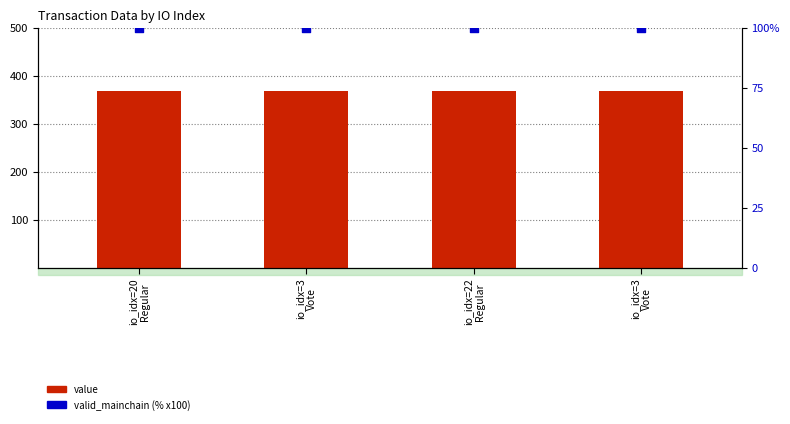

Which series reaches the maximum Y coordinate?

value